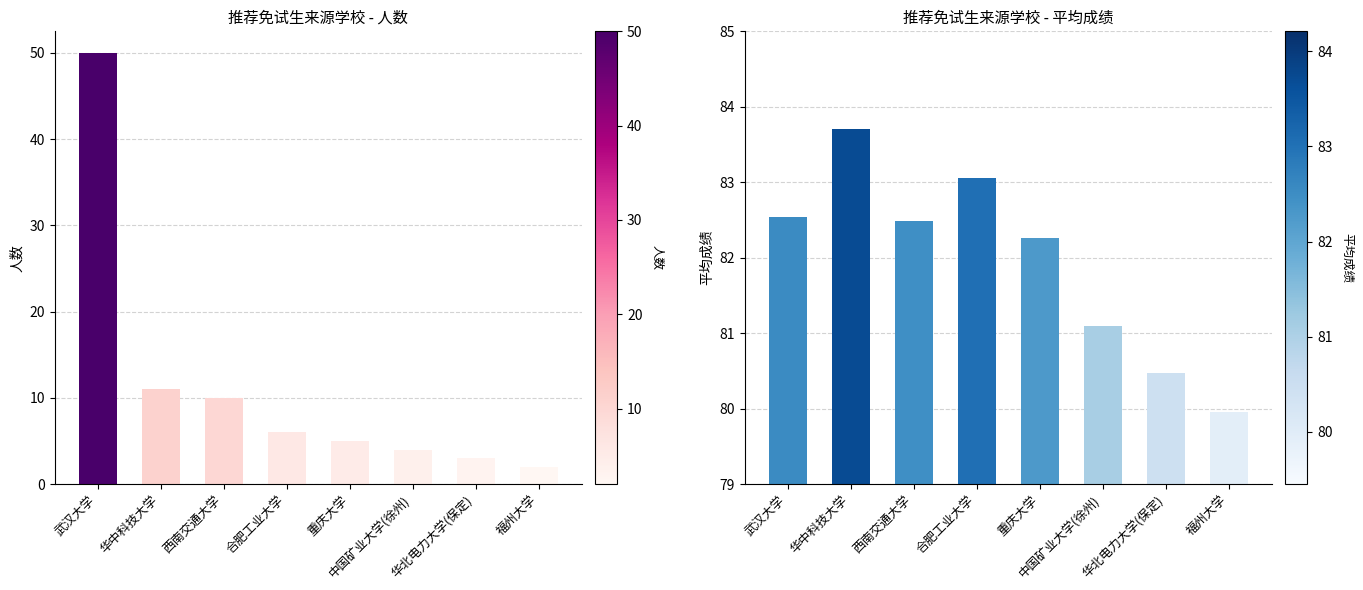

At which label does 平均成绩 first exceed 82?

武汉大学